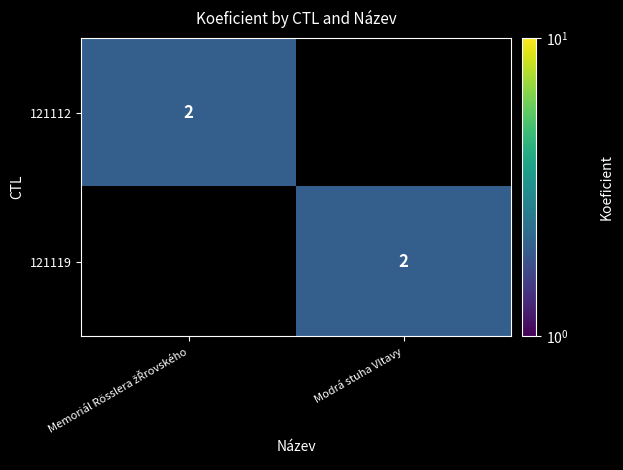

The value of 121119 at Modrá stuha Vltavy is 1. True or false?

False